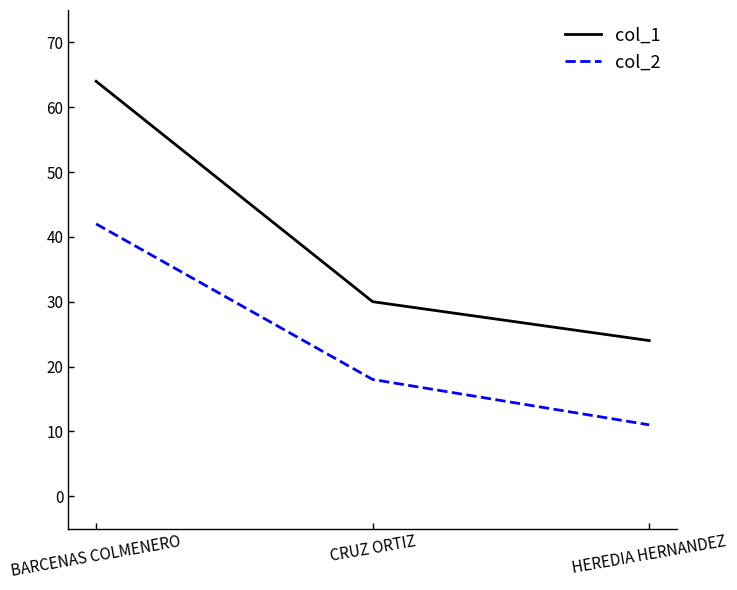

What is the maximum value shown in the chart?

64